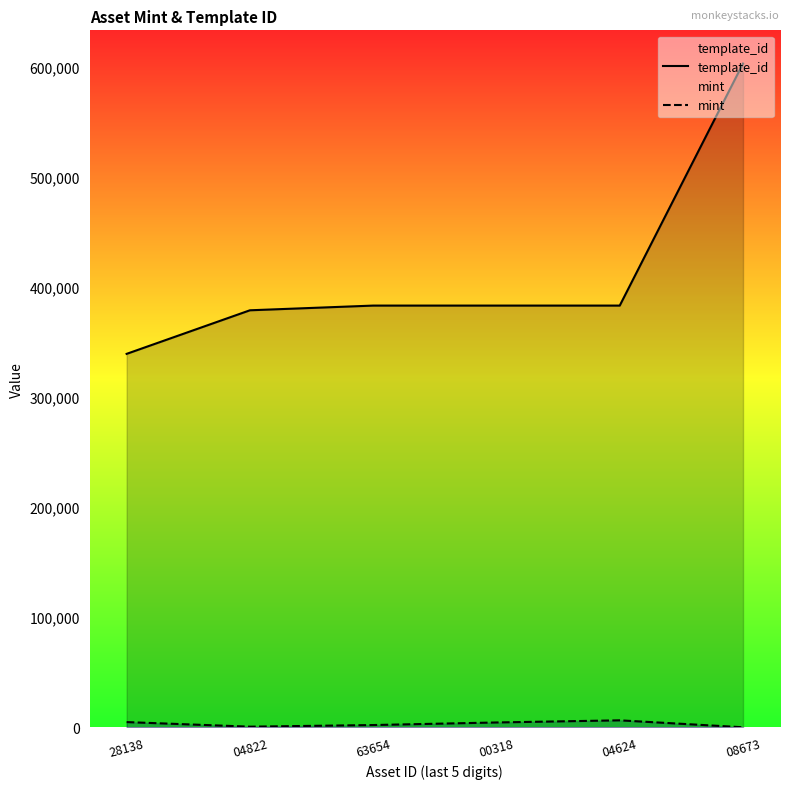

True or false: mint and template_id cross at least once.

False